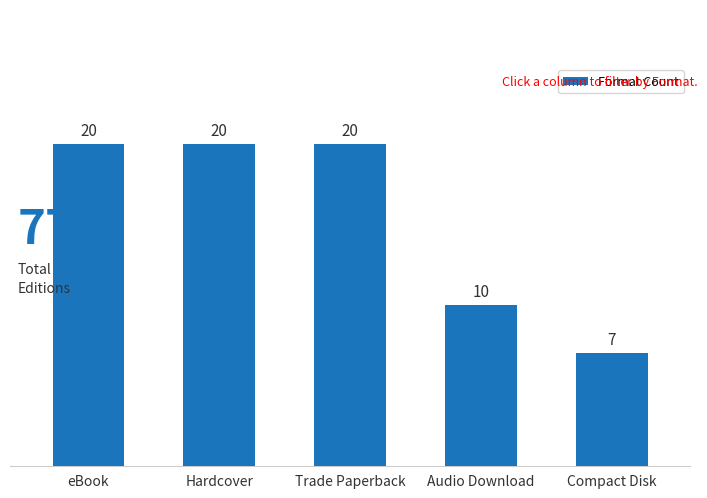

What is the value of the 2nd bar from the left?

20